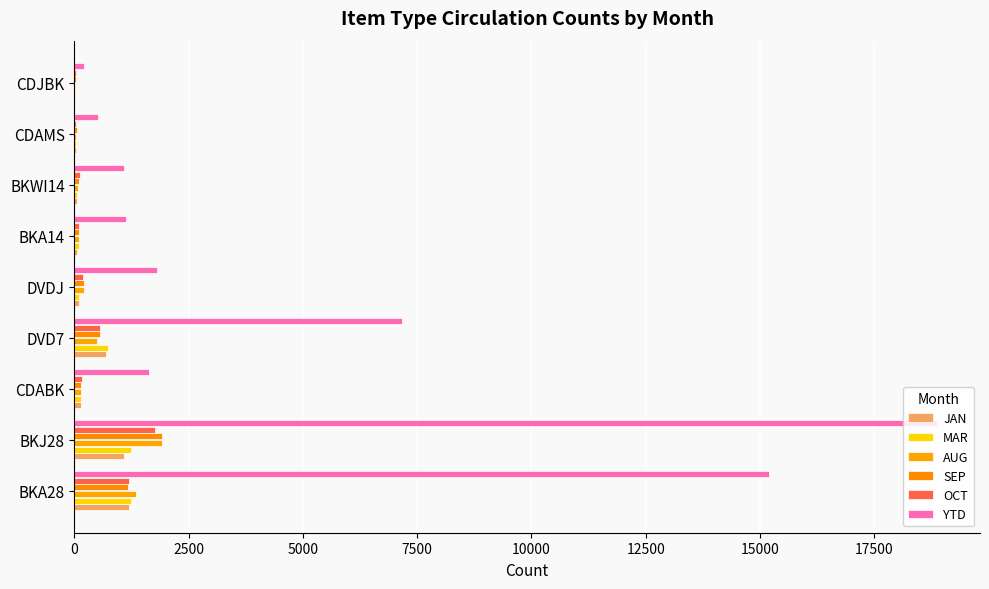

What is the greatest value displayed?

18874